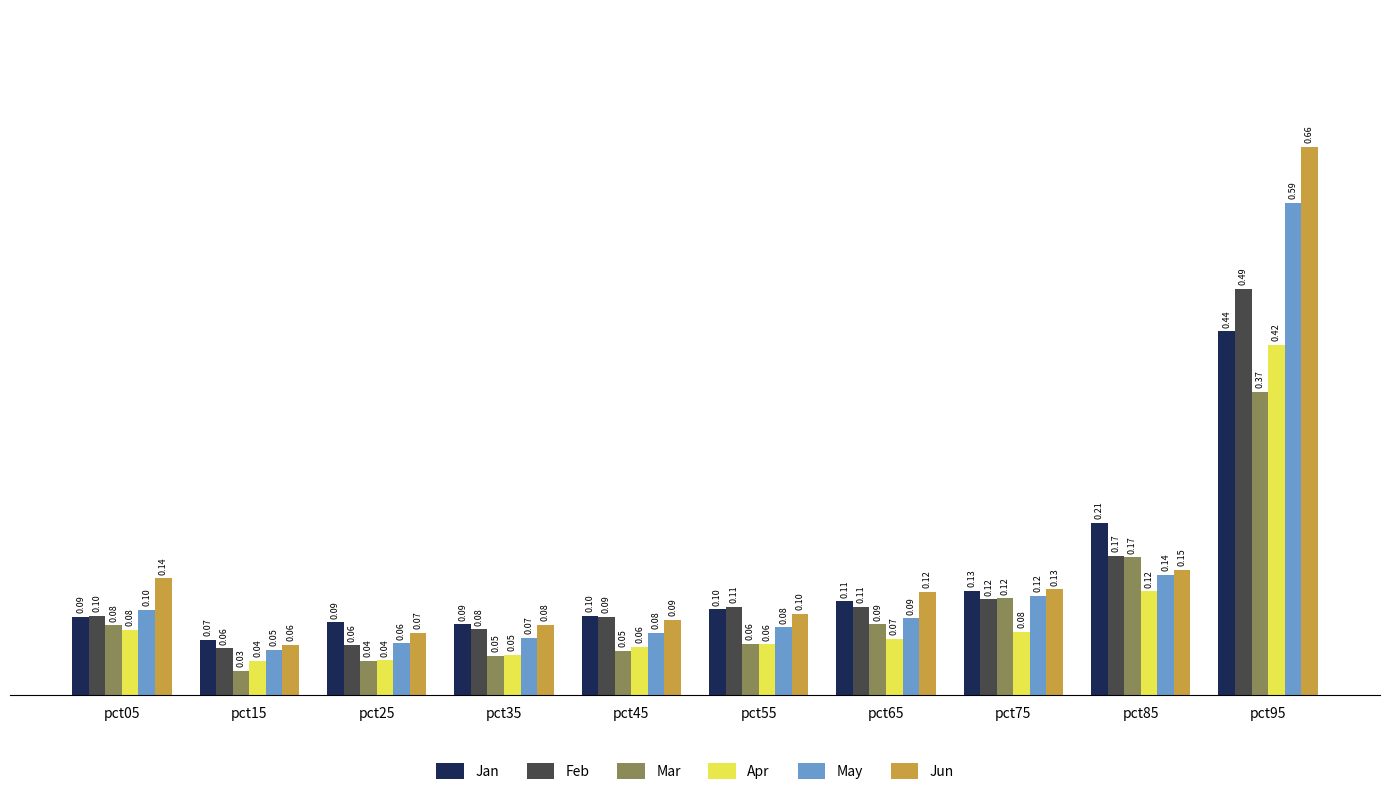

At which label is Mar closest to 0?

pct15